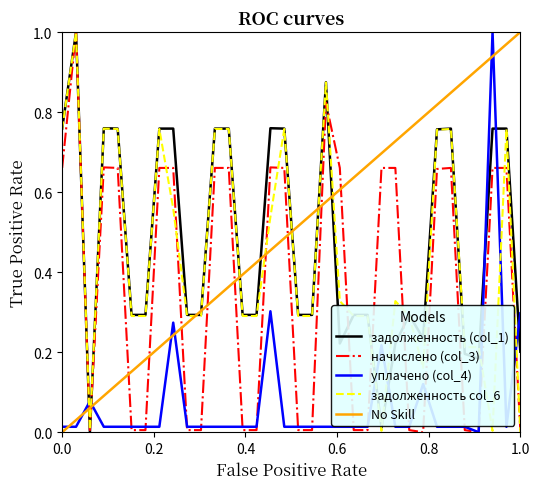

After their last crossing, which series has the higher values: уплачено (col_4) or задолженность (col_1)?

уплачено (col_4)